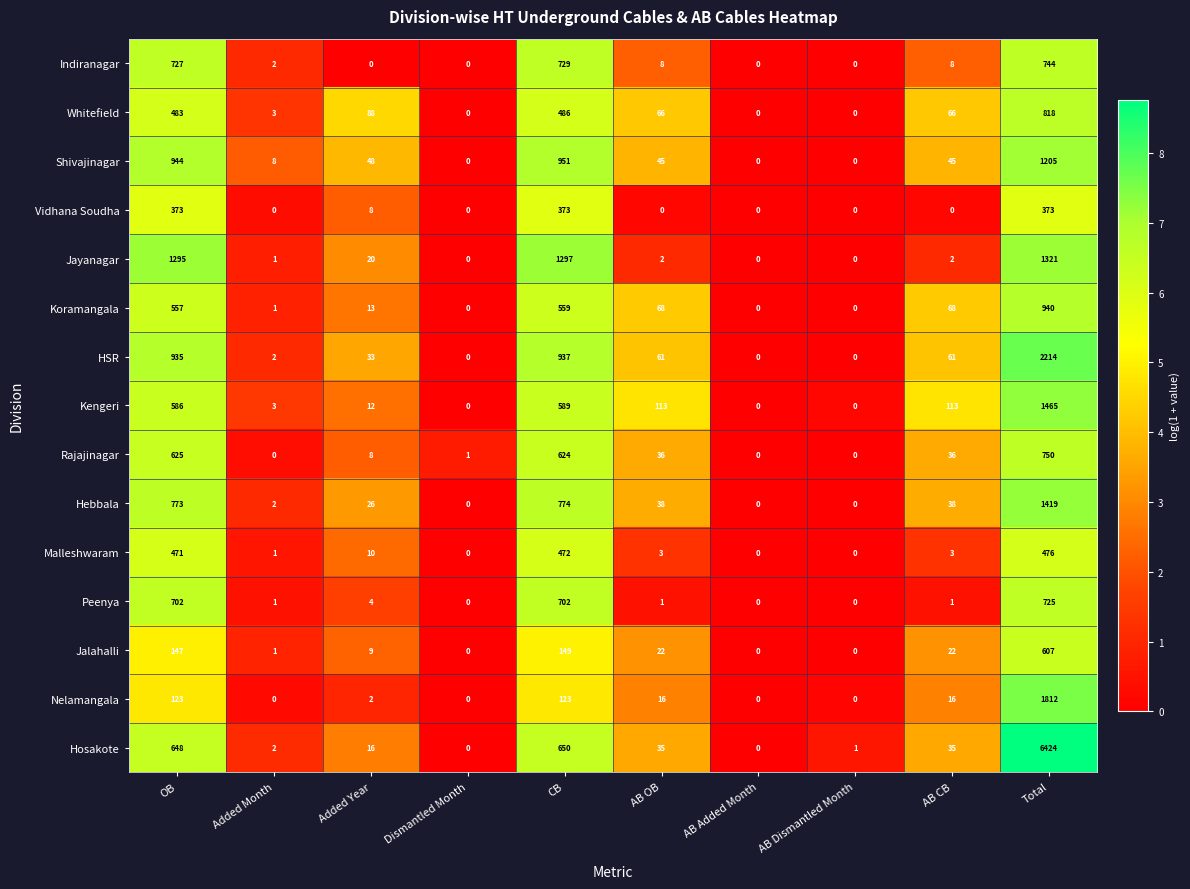

At how many categories does at least one series exceed 6?

7